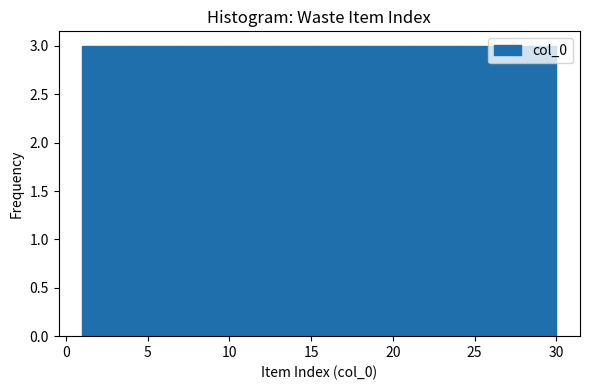

What is the height of the bar covering 9.7 to 12.6 on the x-axis? Neither the bar edges nor the heights are printed on the chart, so give them approximately, as read against the axes.

3